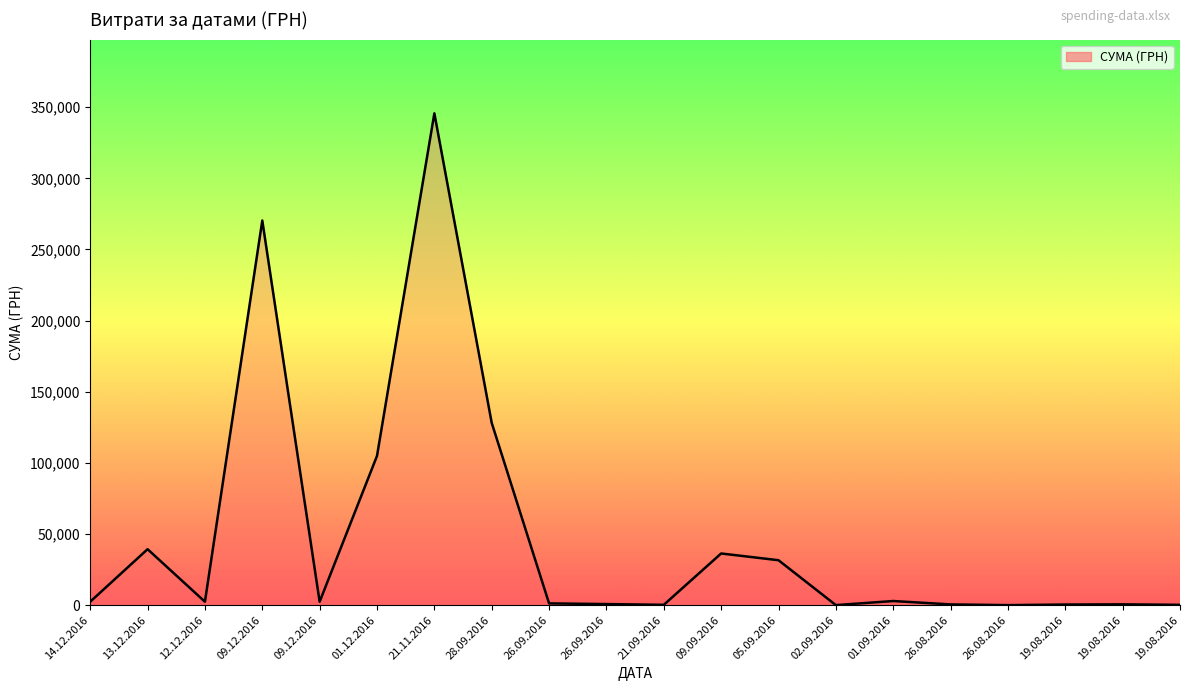

Does the chart display data point markers on the line(s)?

No